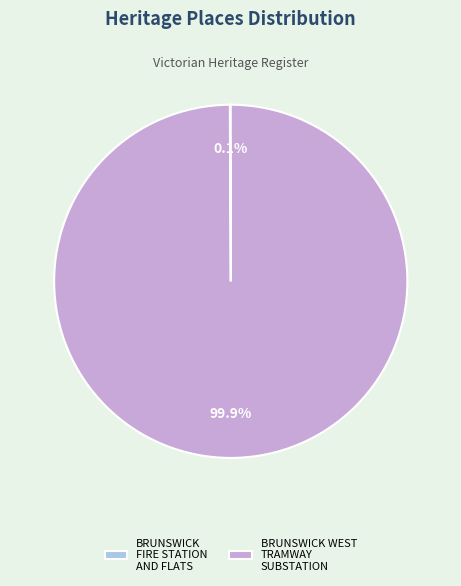

Which slice is the largest?

BRUNSWICK WEST TRAMWAY SUBSTATION